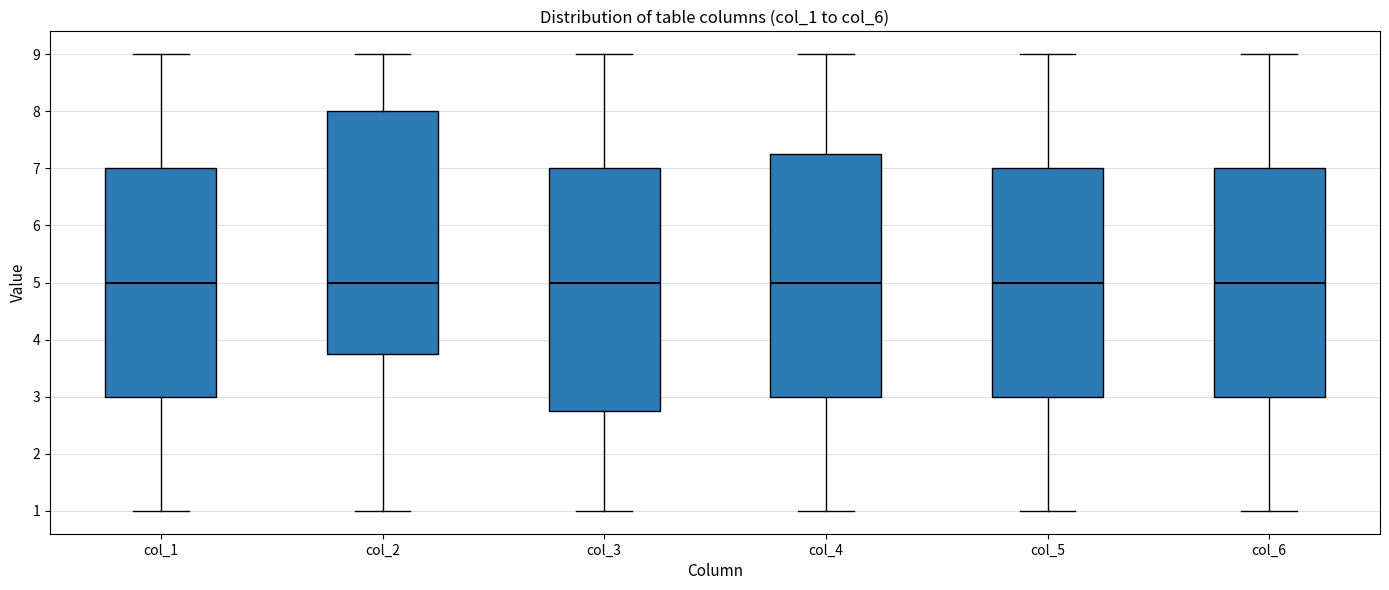

Reading left to right, transcribe this box plot: for each box, give where its median line is, the range the box spans, and where its two whiskers end, as read against the y-axis. The values are not printed on the chart, so give them approximately, as read against the axis.

col_1: median 5.0, box 3.0 to 7.0, whiskers 1.0 to 9.0
col_2: median 5.0, box 3.8 to 8.0, whiskers 1.0 to 9.0
col_3: median 5.0, box 2.8 to 7.0, whiskers 1.0 to 9.0
col_4: median 5.0, box 3.0 to 7.3, whiskers 1.0 to 9.0
col_5: median 5.0, box 3.0 to 7.0, whiskers 1.0 to 9.0
col_6: median 5.0, box 3.0 to 7.0, whiskers 1.0 to 9.0